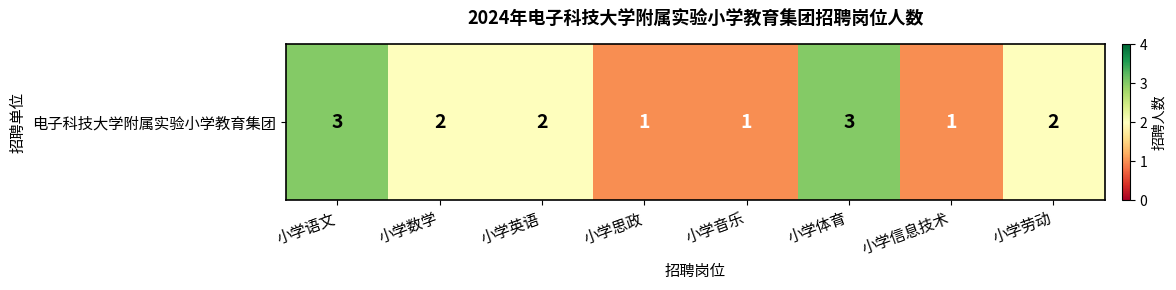

The chart shows a value of 3 at 小学英语. True or false?

False